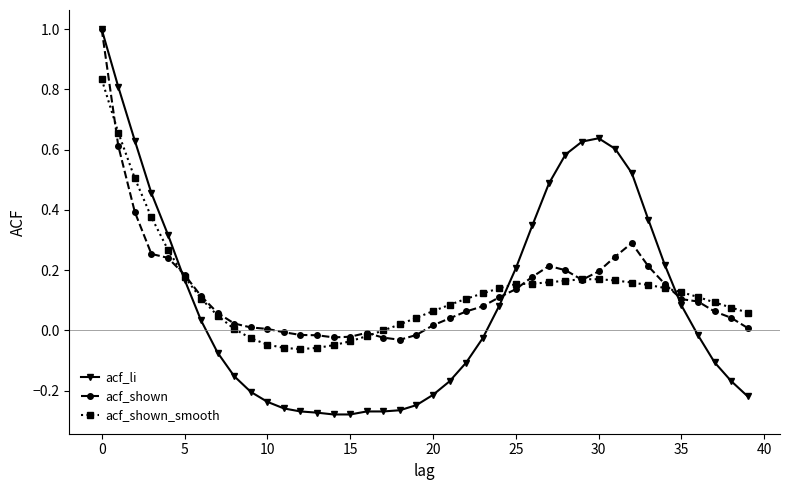

What is the difference between the maximum and minimum values in the acf_shown_smooth series?

0.9